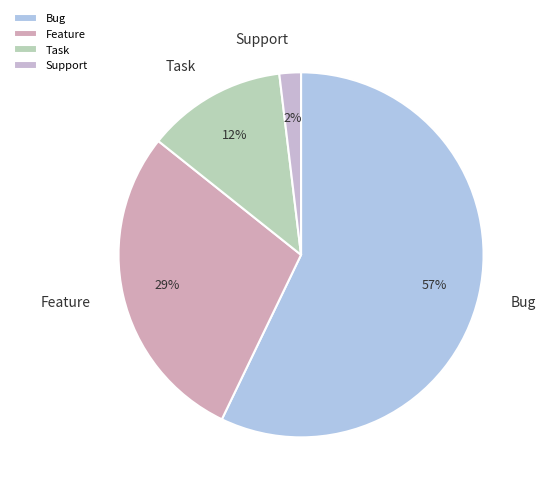

True or false: Task accounts for 5% of the total.

False